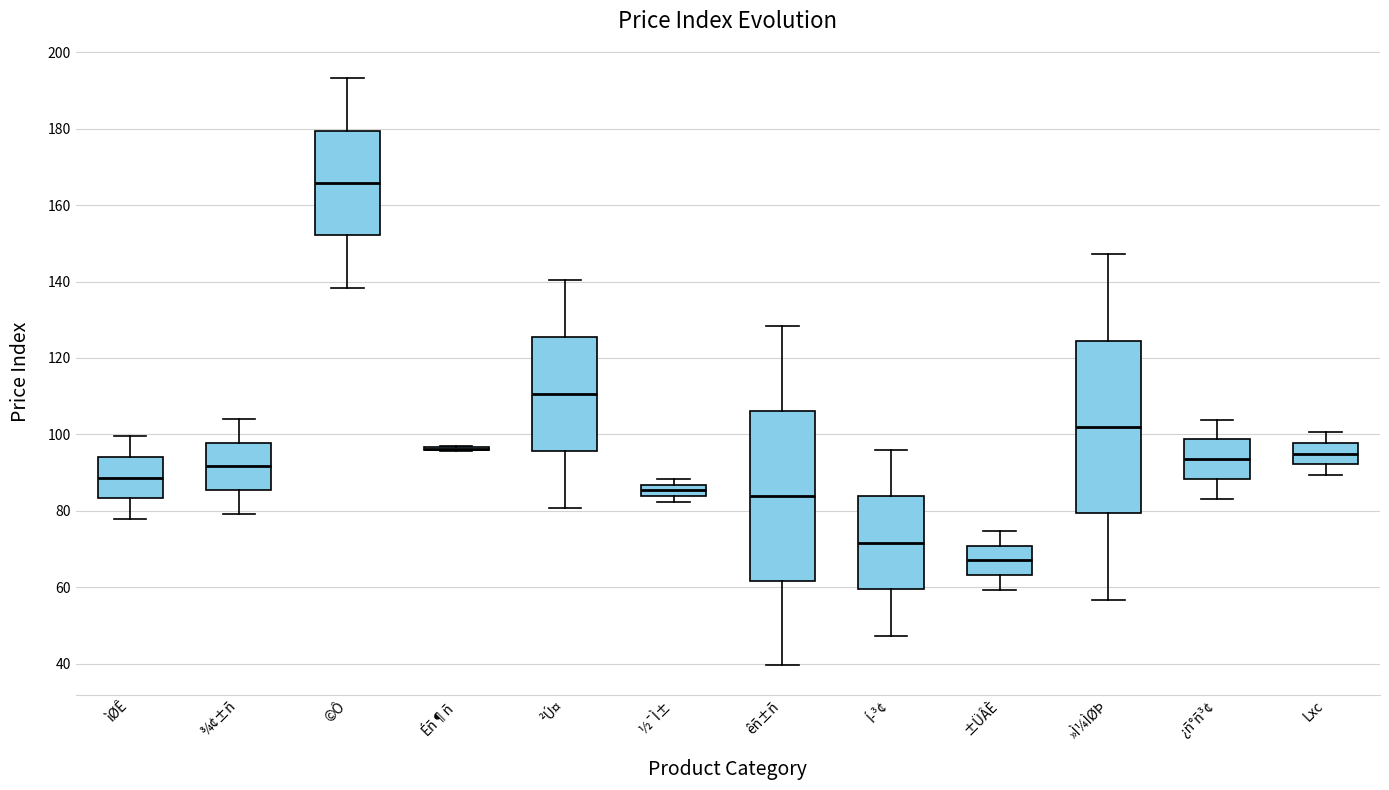

Reading left to right, transcribe this box plot: for each box, give where its median line is, the range the box spans, and where its two whiskers end, as read against the y-axis. The values are not printed on the chart, so give them approximately, as read against the axis.

ìØÊ: median 88, box 84 to 94, whiskers 78 to 100
¾¢±ñ: median 92, box 86 to 98, whiskers 80 to 104
©Ô: median 166, box 152 to 180, whiskers 138 to 194
Éñ¶ñ: box collapsed to a line at 96, whiskers 96 to 98
²Ú¤: median 110, box 96 to 126, whiskers 80 to 140
½¯Ì±: median 86 (inside the box), box 84 to 86, whiskers 82 to 88
êñ±ñ: median 84, box 62 to 106, whiskers 40 to 128
Í­³¢: median 72, box 60 to 84, whiskers 48 to 96
±ÜÂÈ: median 68, box 64 to 70, whiskers 60 to 74
»Ì¼ÌØÞ: median 102, box 80 to 124, whiskers 56 to 148
¿ñ°ñ³¢: median 94, box 88 to 98, whiskers 84 to 104
Lxc: median 96, box 92 to 98, whiskers 90 to 100